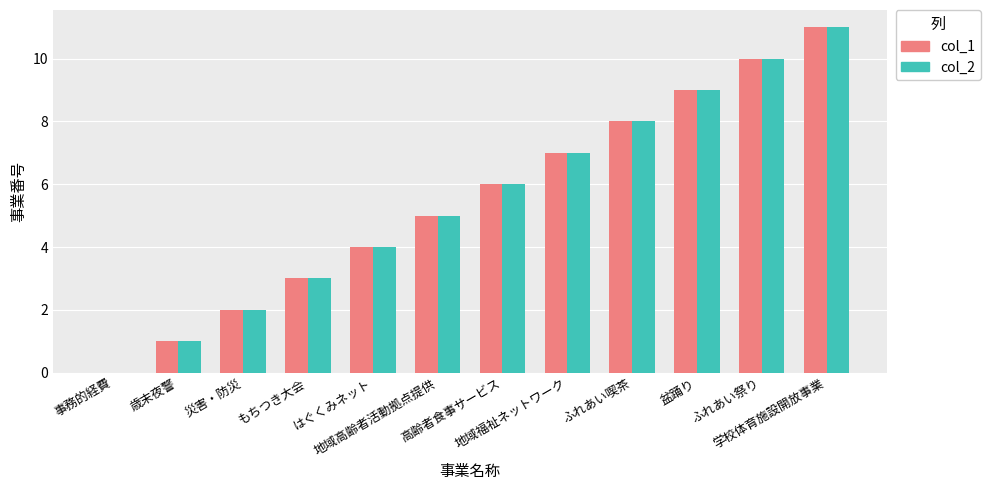

What is the maximum value shown in the chart?

11